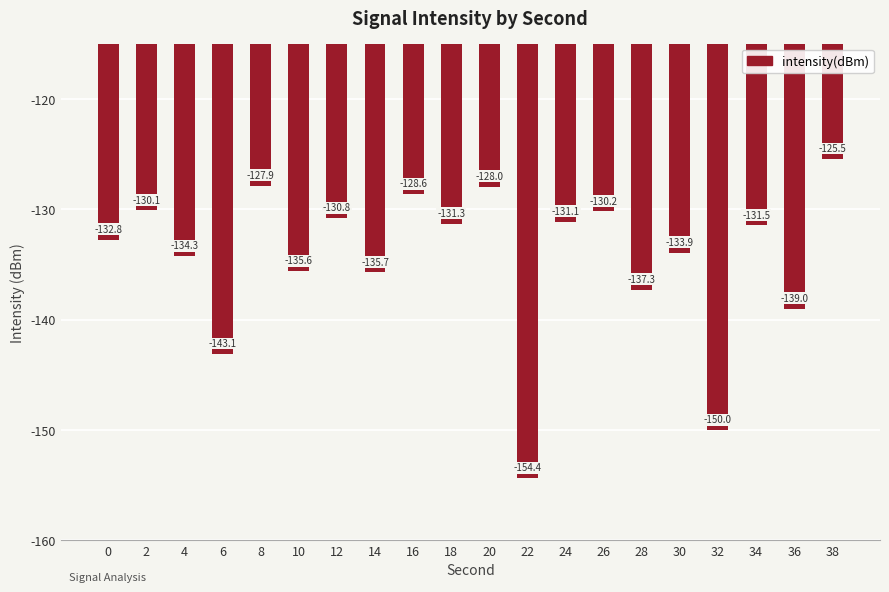

At which category does the chart reach its peak across all series?

38